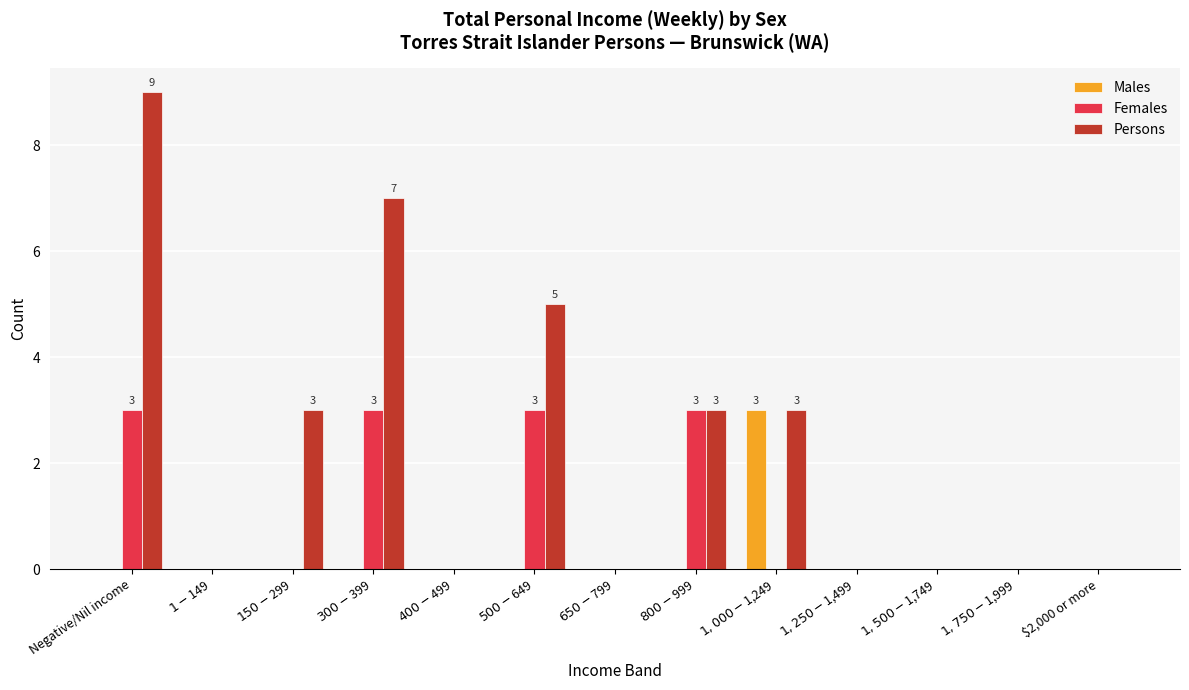

How many categories are shown in the chart?

13